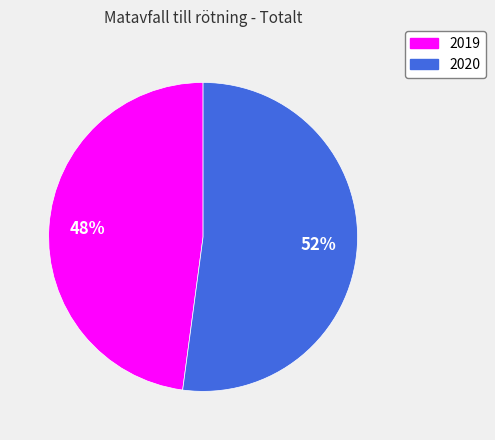

To the nearest percent, what portion does 2019 represent?

48%